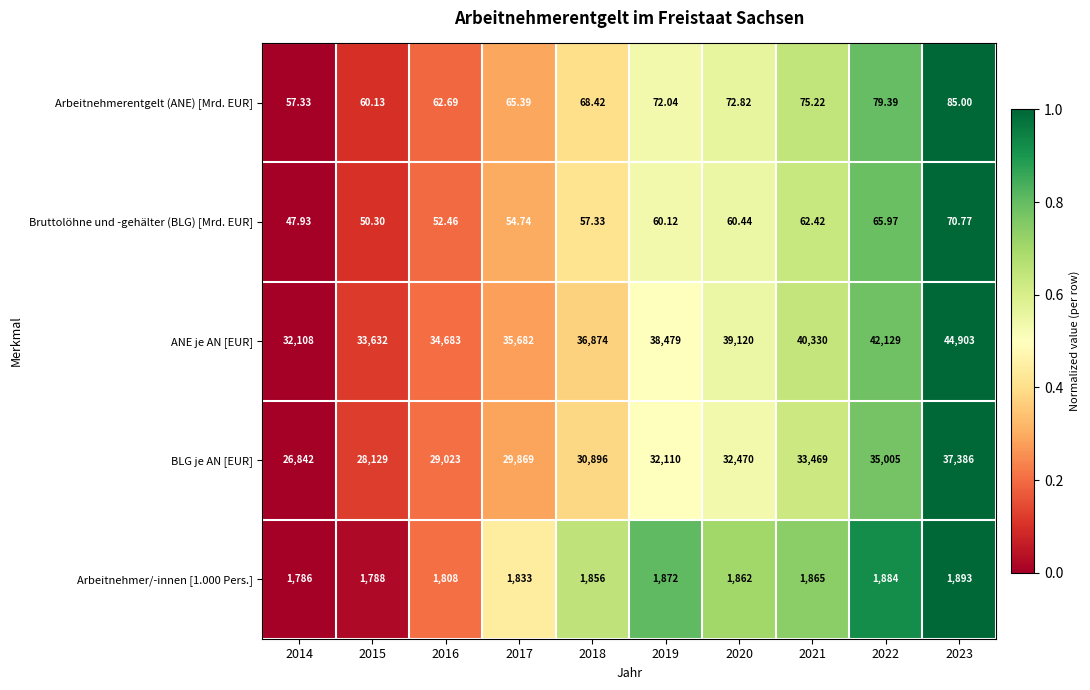

Rank the series at 2022 from highest to lowest value.

ANE je AN [EUR], BLG je AN [EUR], Arbeitnehmer/-innen [1.000 Pers.], Arbeitnehmerentgelt (ANE) [Mrd. EUR], Bruttolöhne und -gehälter (BLG) [Mrd. EUR]